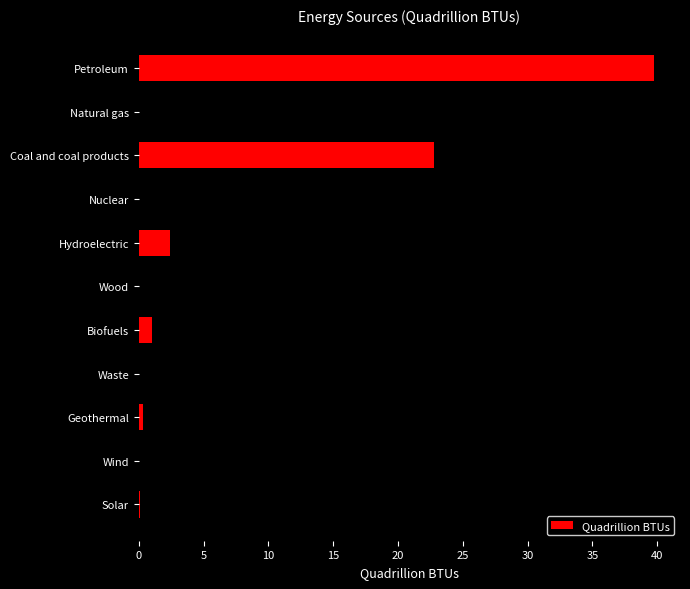

How many distinct data groups are displayed?

1